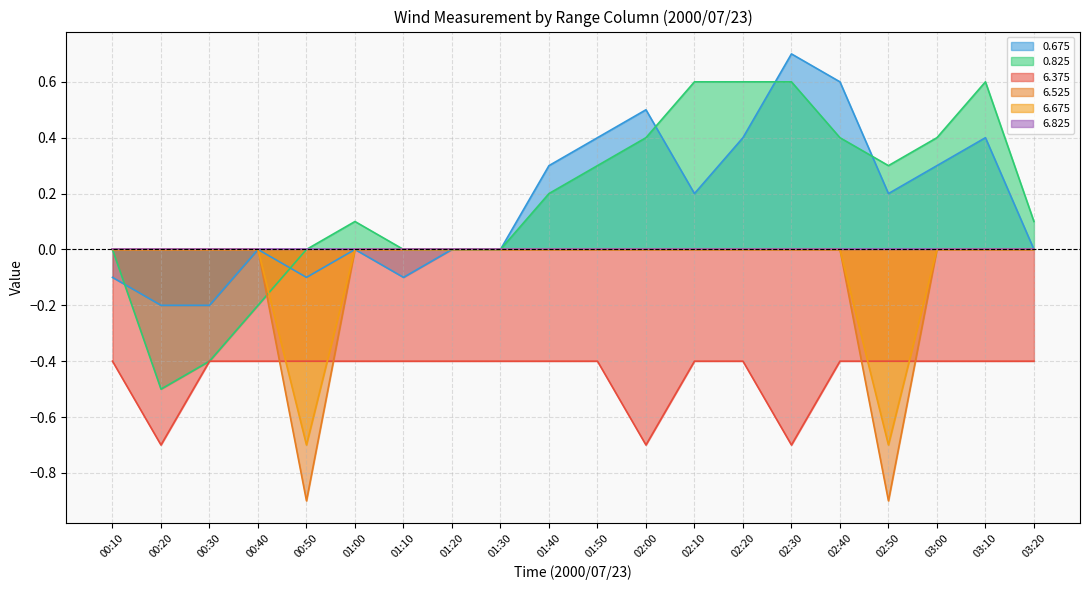

What is the label of the 8th point from the left?

01:20